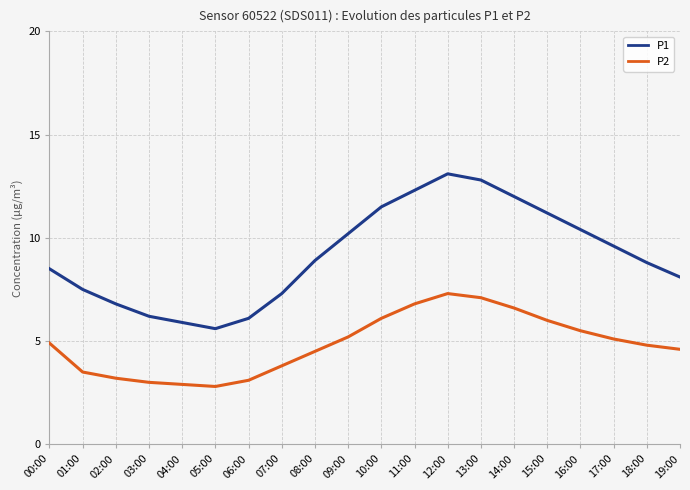

Reading right to left, what are all the values shown in this chart?

P1: 19:00=8.1	18:00=8.8	17:00=9.6	16:00=10.4	15:00=11.2	14:00=12.0	13:00=12.8	12:00=13.1	11:00=12.3	10:00=11.5	09:00=10.2	08:00=8.9	07:00=7.3	06:00=6.1	05:00=5.6	04:00=5.9	03:00=6.2	02:00=6.8	01:00=7.5	00:00=8.5
P2: 19:00=4.6	18:00=4.8	17:00=5.1	16:00=5.5	15:00=6.0	14:00=6.6	13:00=7.1	12:00=7.3	11:00=6.8	10:00=6.1	09:00=5.2	08:00=4.5	07:00=3.8	06:00=3.1	05:00=2.8	04:00=2.9	03:00=3.0	02:00=3.2	01:00=3.5	00:00=4.9